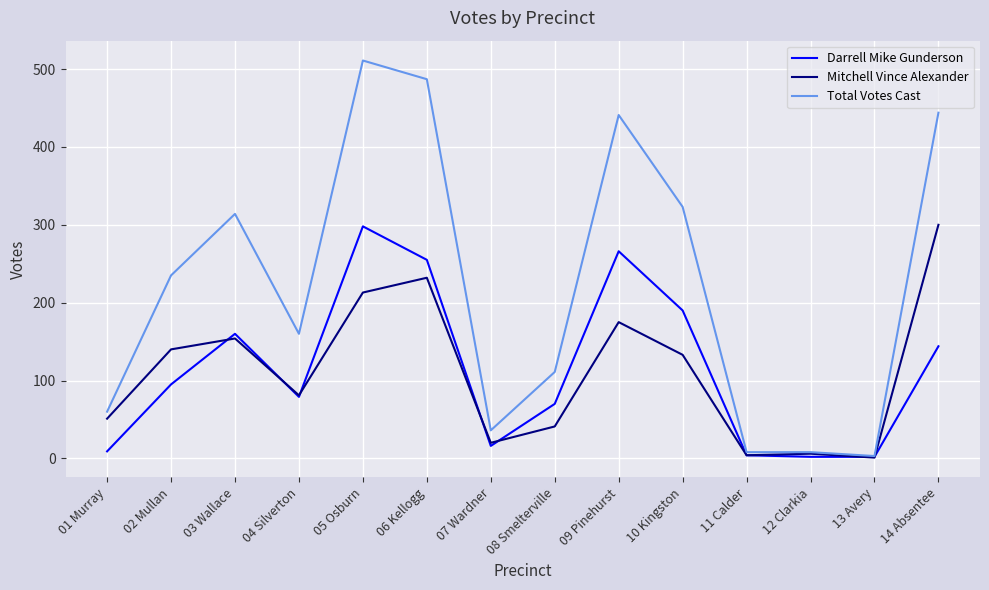

In Mitchell Vince Alexander, how many points are lower than both neighbors (excluding endpoints)?

4